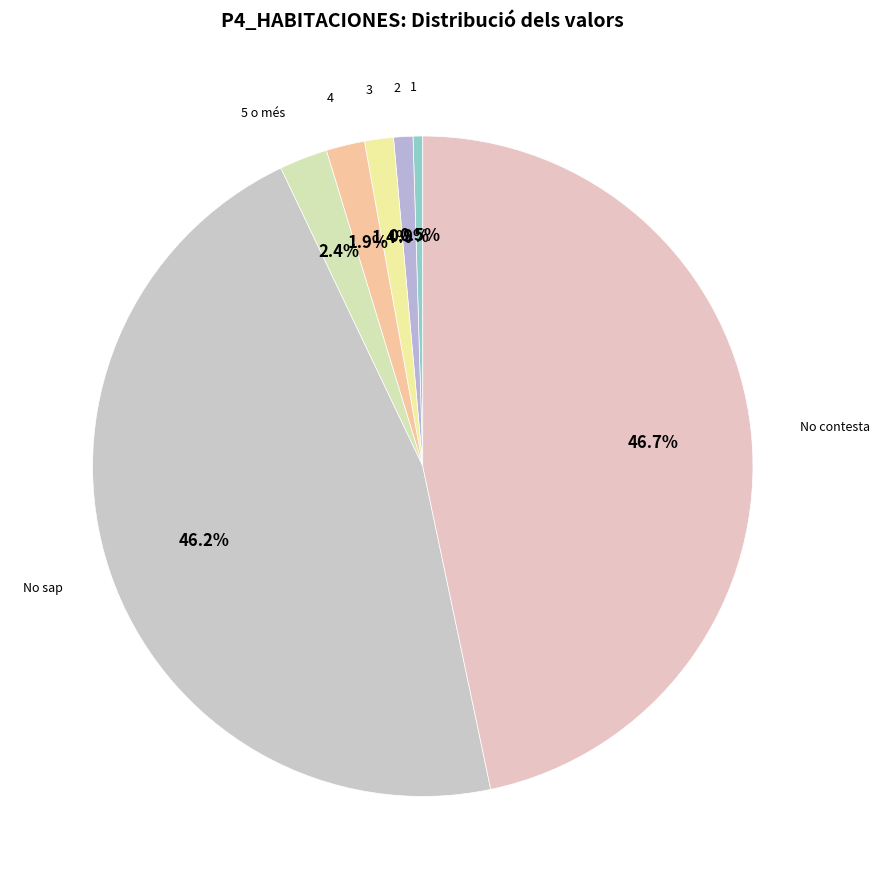

Which slice is the smallest?

1